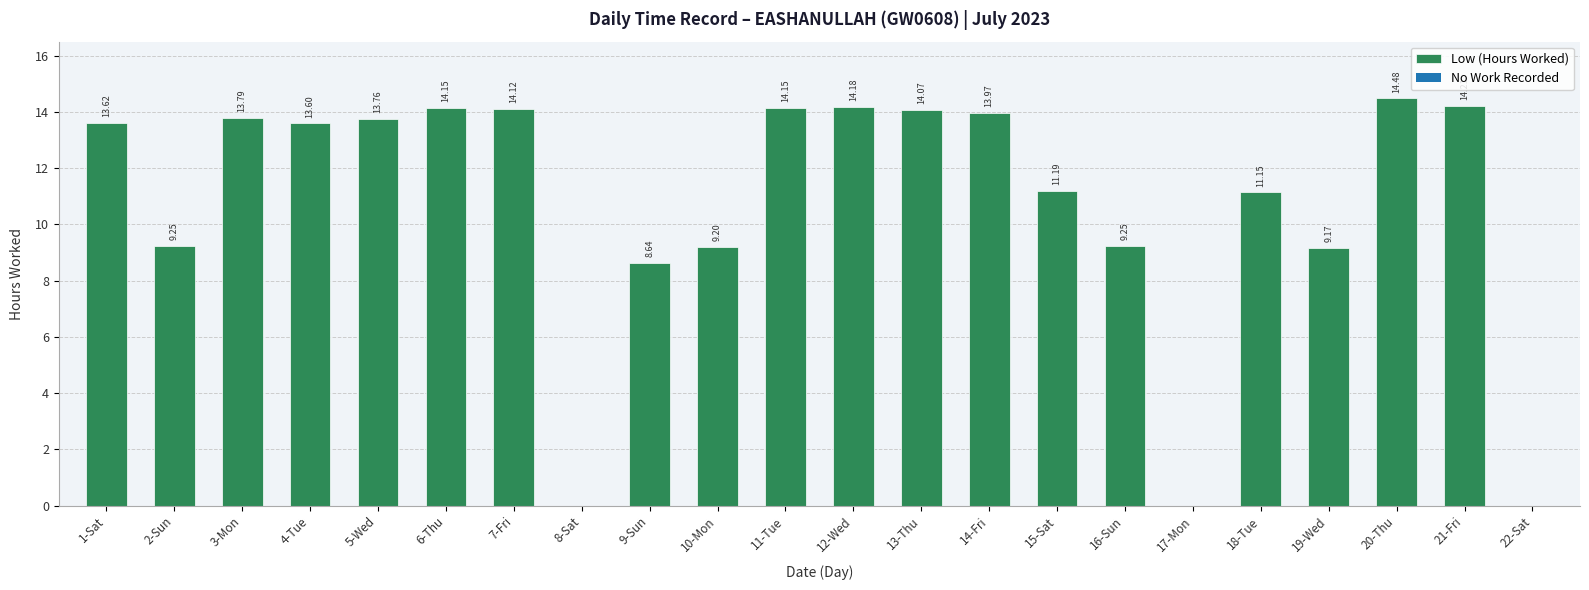

What is the sum of the values at 5-Wed and 11-Tue?

27.9